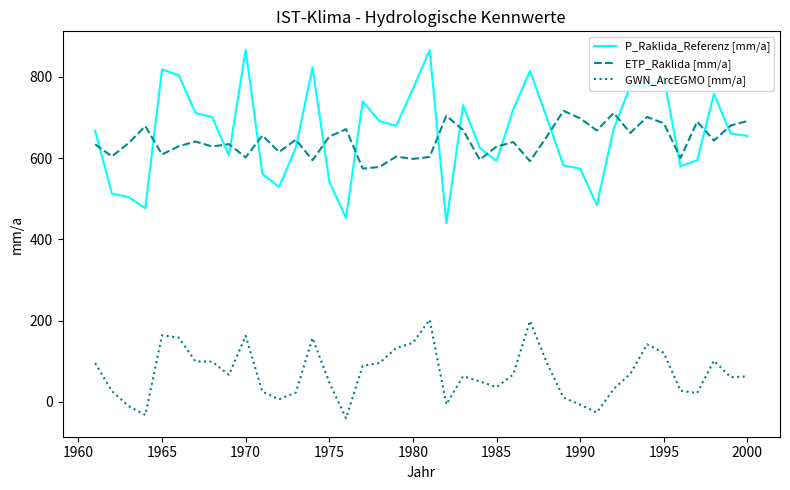

List the series in order of their peak value, lowest first.

GWN_ArcEGMO [mm/a], ETP_Raklida [mm/a], P_Raklida_Referenz [mm/a]